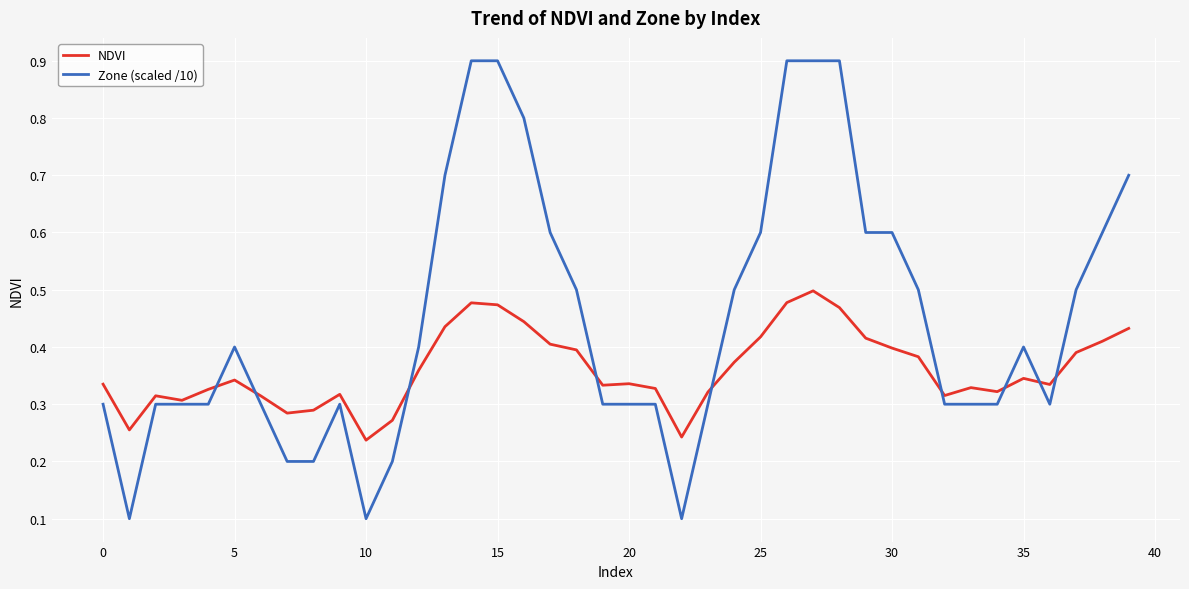

Which series has the largest range (max minus min)?

Zone (scaled /10)